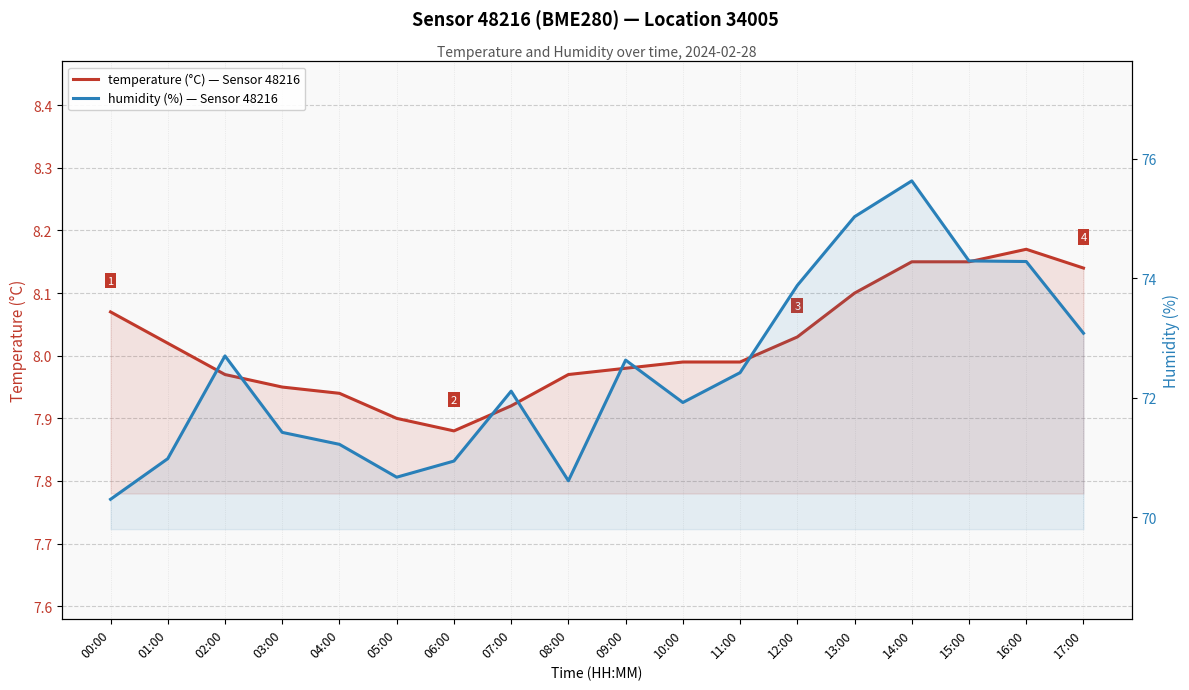

True or false: temperature has more than 0 interior local peaks.

True